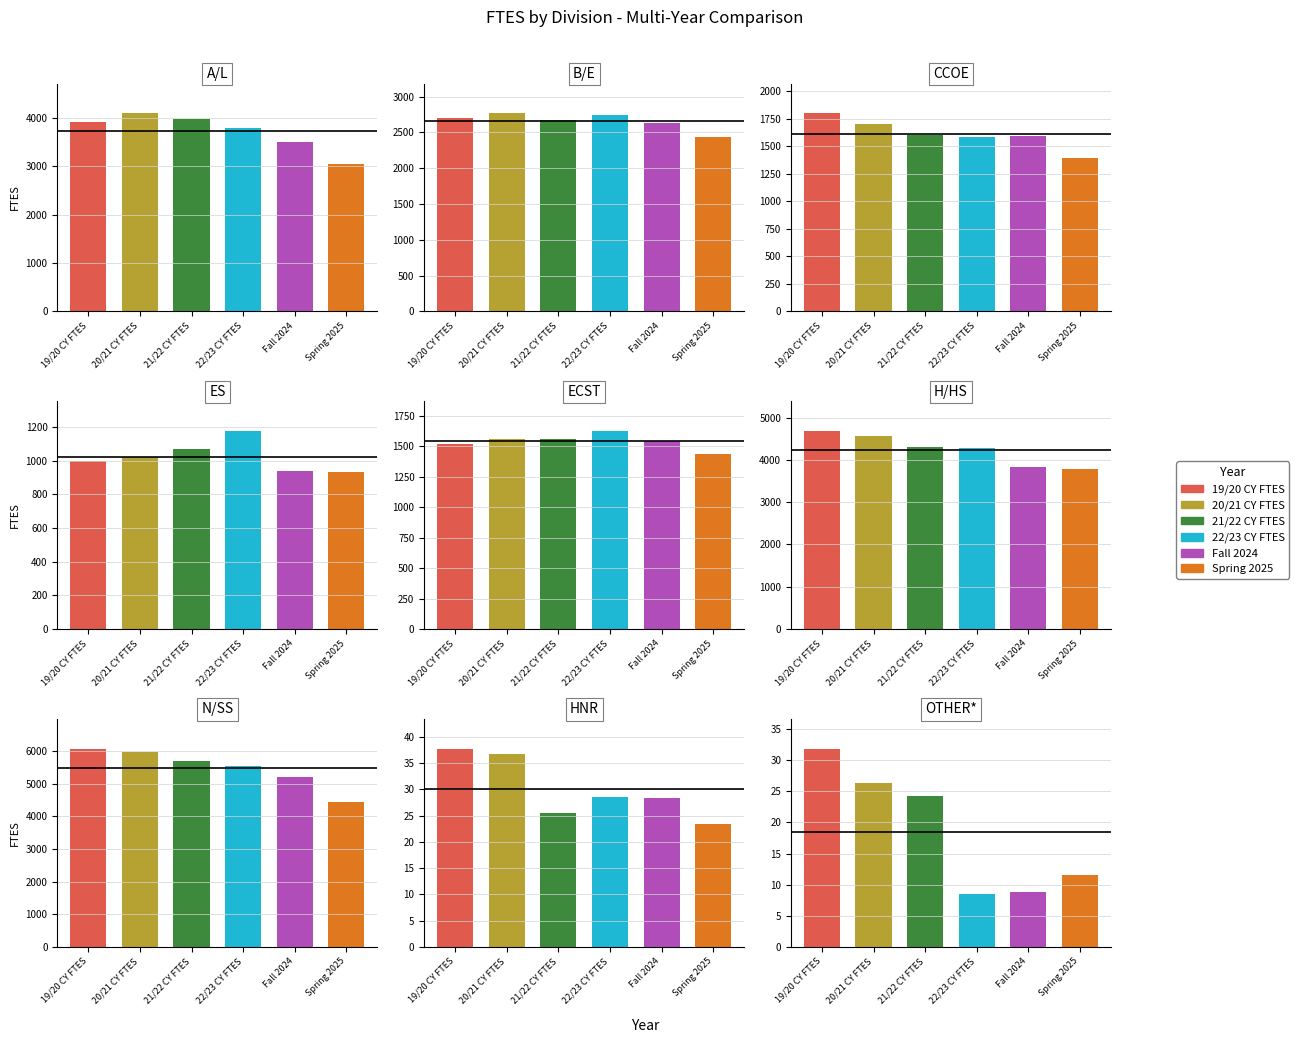

What is the highest value of the 22/23 CY FTES series?

5553.4